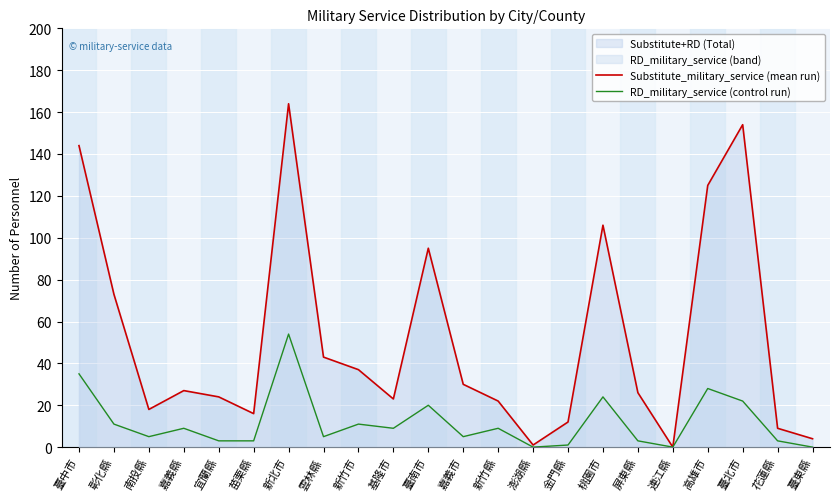

How many lines are shown in the chart?

2